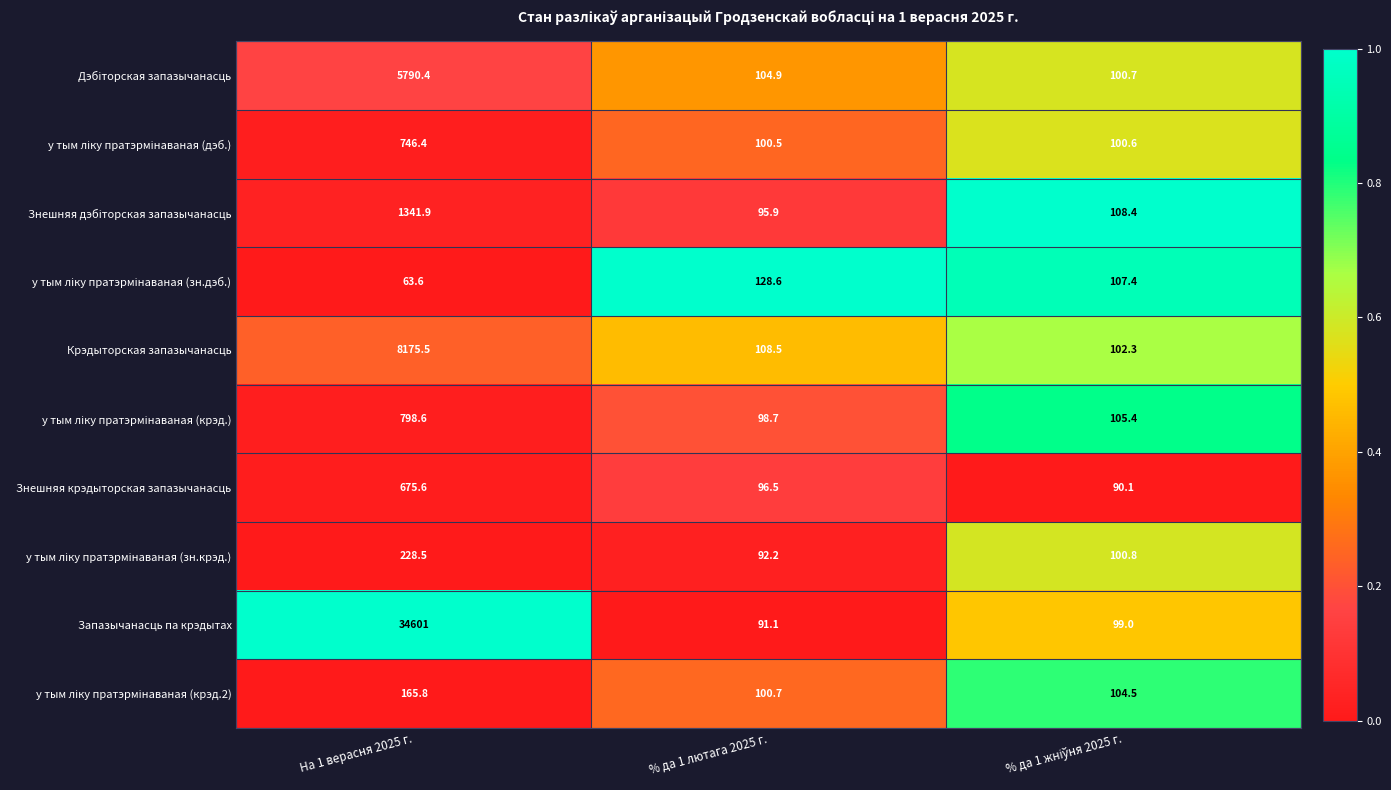

Where is Крэдыторская запазычанасць nearest to the value 4138?

% да 1 лютага 2025 г.